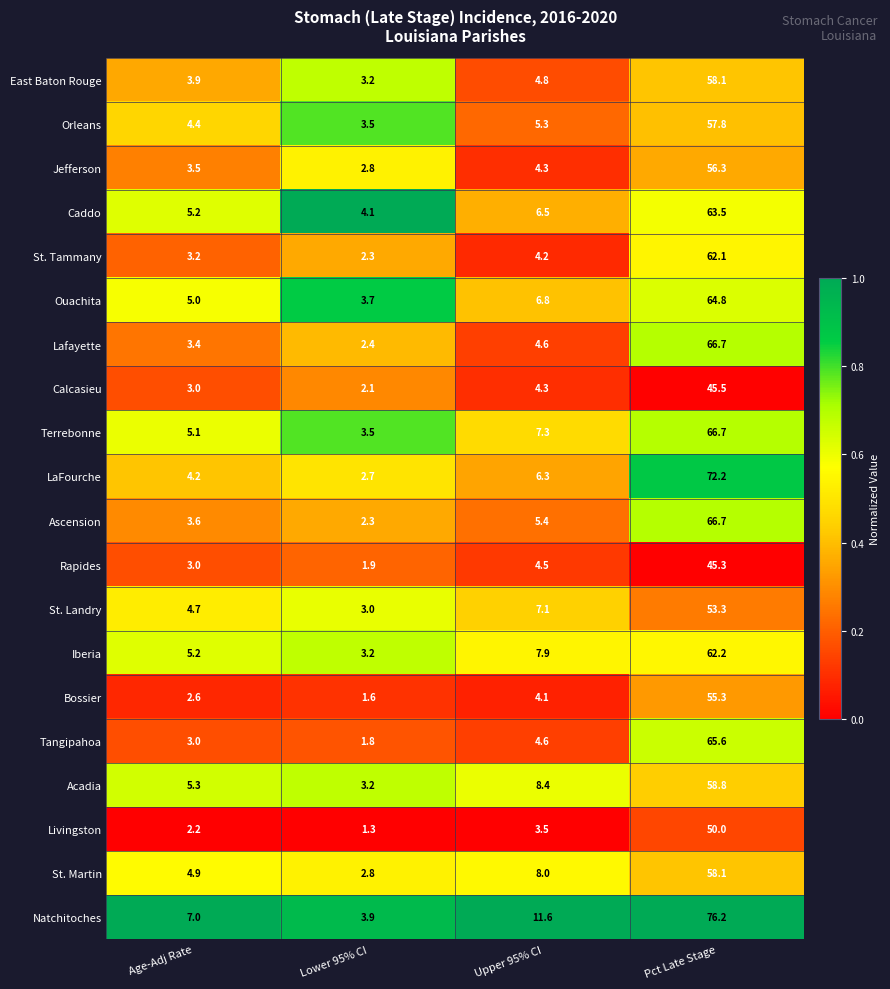

Where does the Ascension series first go above 5?

Upper 95% CI